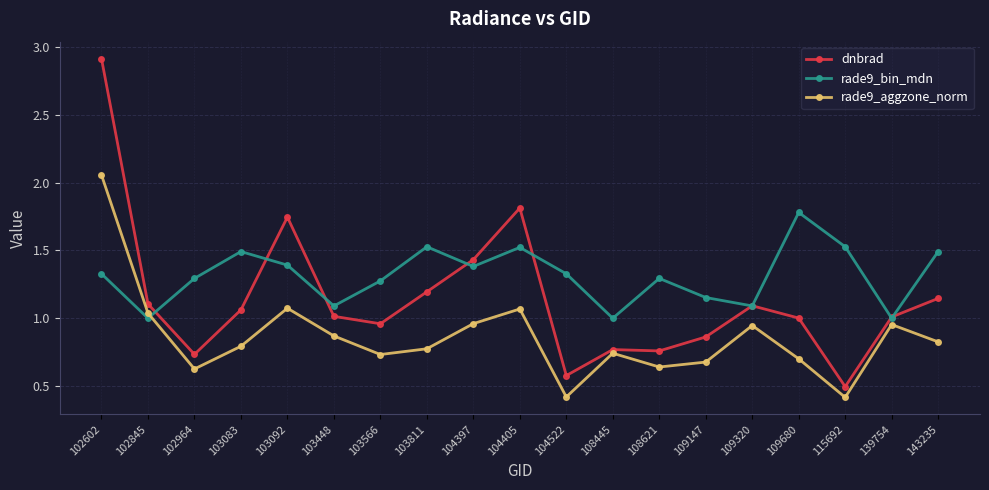

In dnbrad, how many points are lower than both neighbors (excluding endpoints)?

5